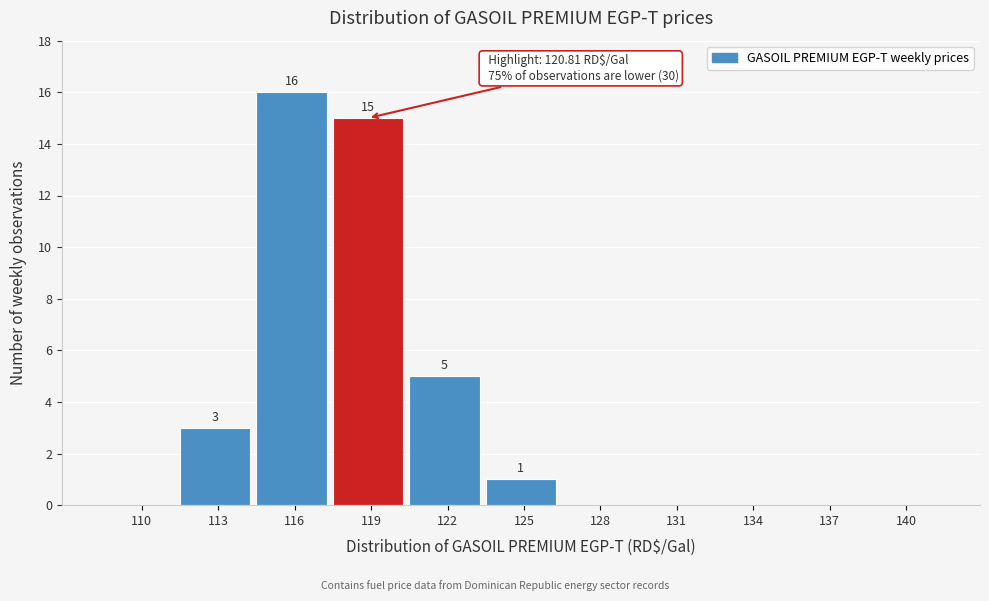

Reading right to left, what are all the values shown in this chart?

140=0	137=0	134=0	131=0	128=0	125=1	122=5	119=15	116=16	113=3	110=0